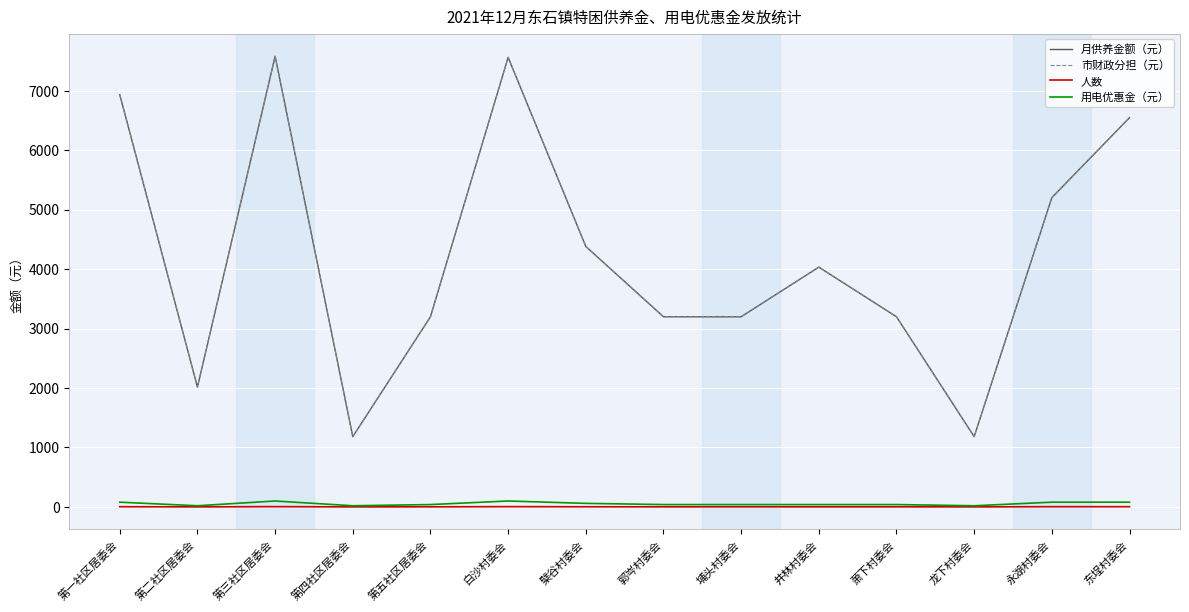

Is this an area chart (filled region under the line)?

No